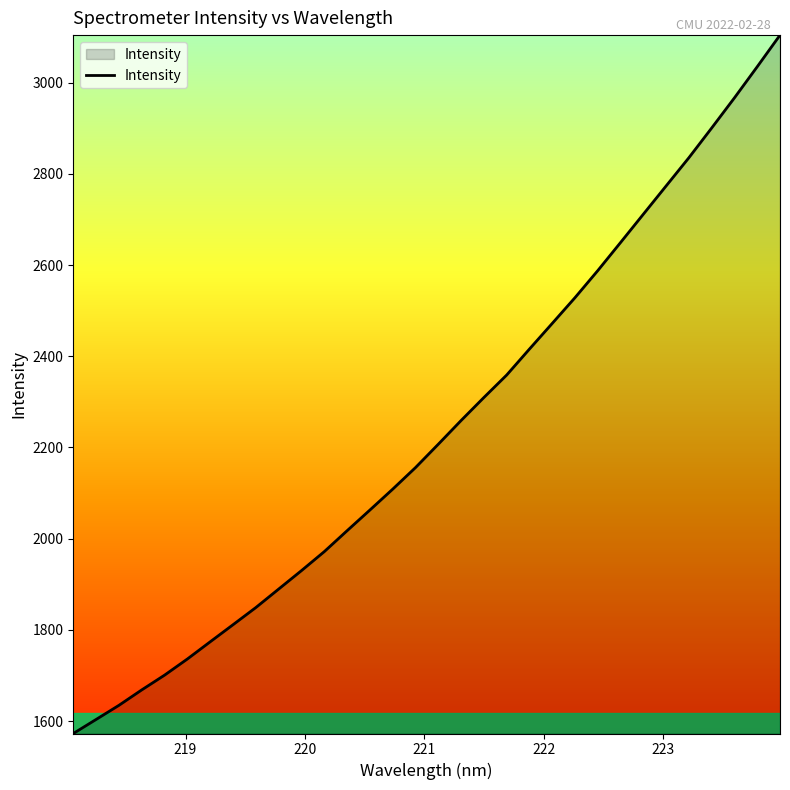

What is the maximum value shown in the chart?

3104.3